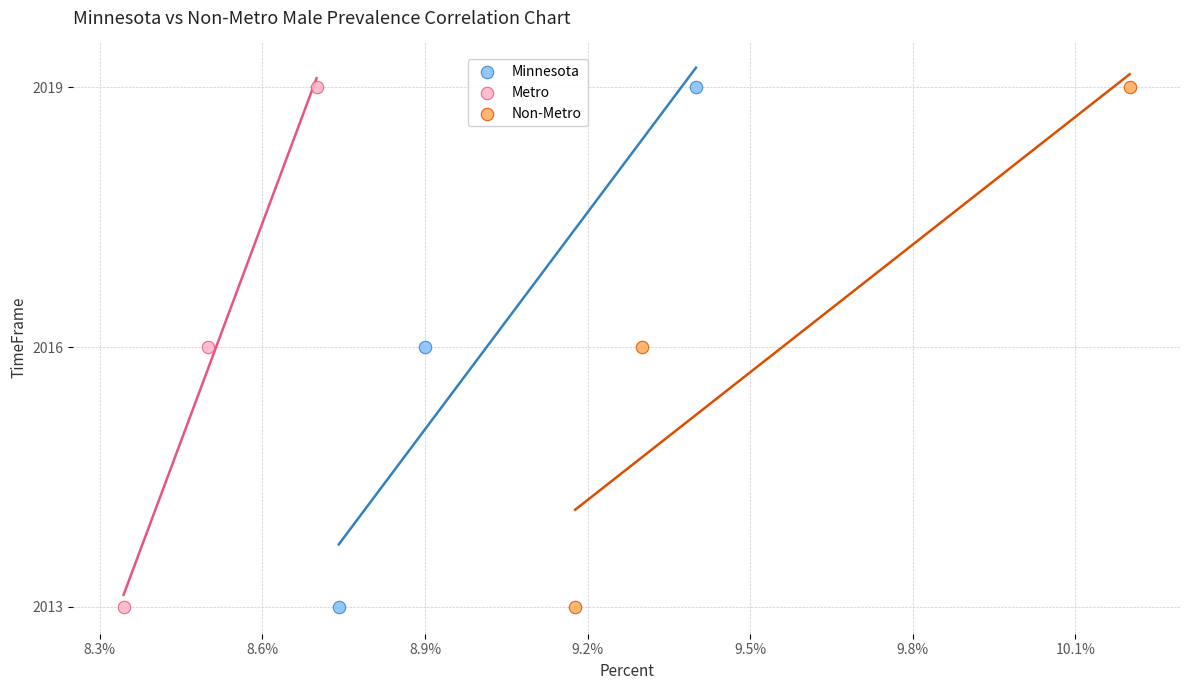

What are all the series names shown in the legend?

Minnesota, Metro, Non-Metro